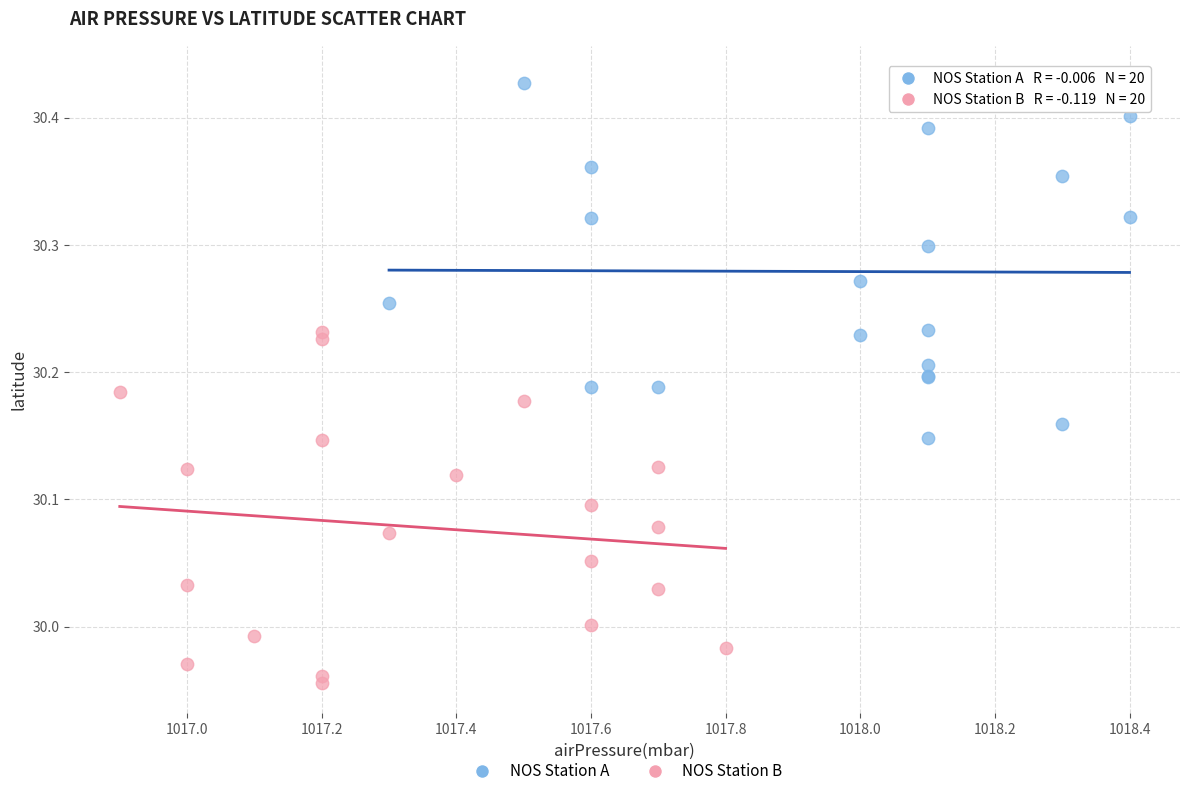

Which series has the widest spread of Y values?

NOS Station A